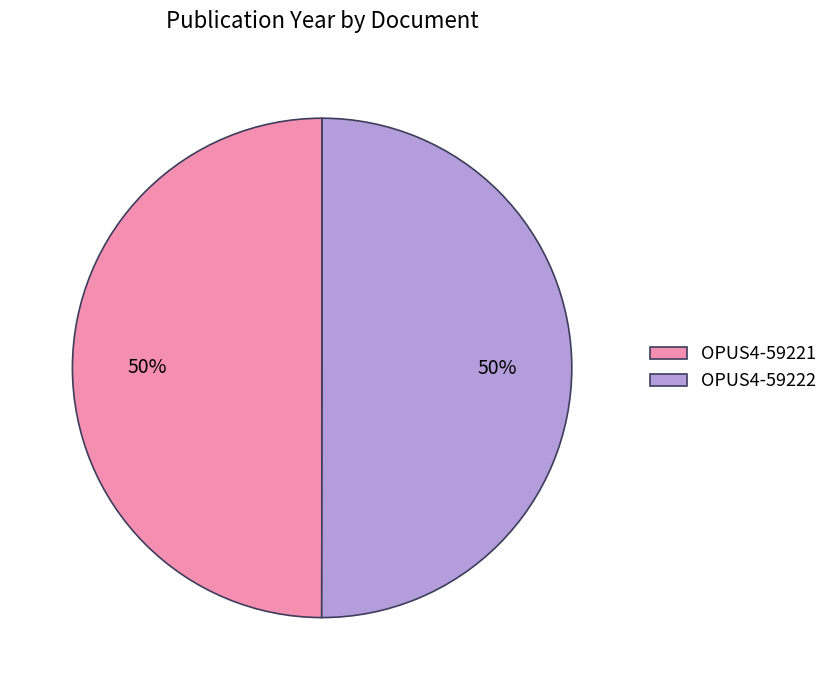

Is the sum of OPUS4-59222 and OPUS4-59221 greater than half?

Yes